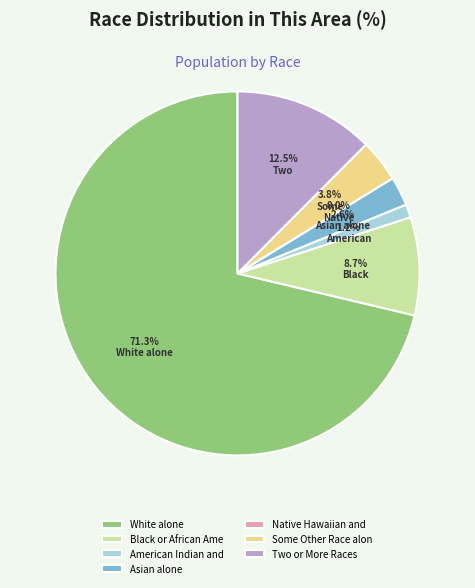

To the nearest percent, what portion does Some Other Race alone represent?

4%